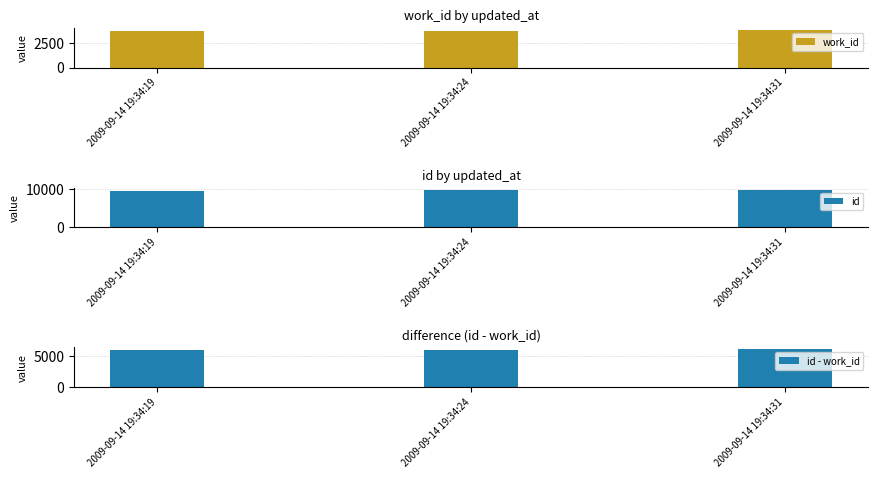

List the labels in order of id value, largest first.

2009-09-14 19:34:31, 2009-09-14 19:34:24, 2009-09-14 19:34:19